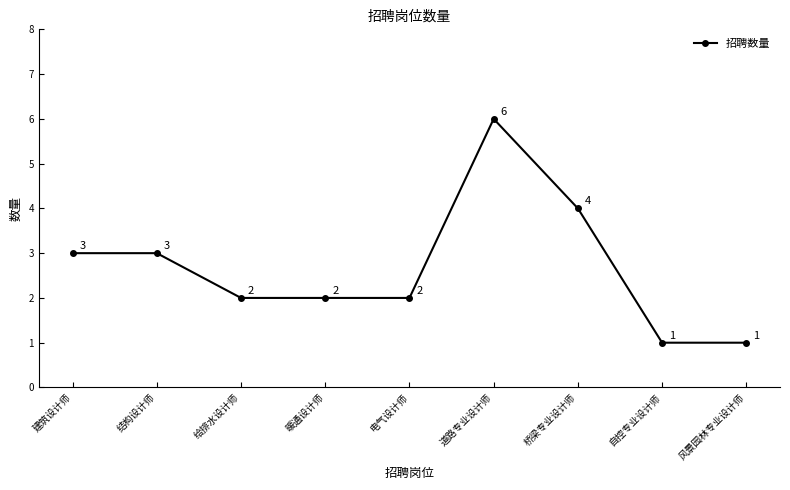

Reading left to right, what are all the values shown in this chart?

建筑设计师=3	结构设计师=3	给排水设计师=2	暖通设计师=2	电气设计师=2	道路专业设计师=6	桥梁专业设计师=4	自控专业设计师=1	风景园林专业设计师=1